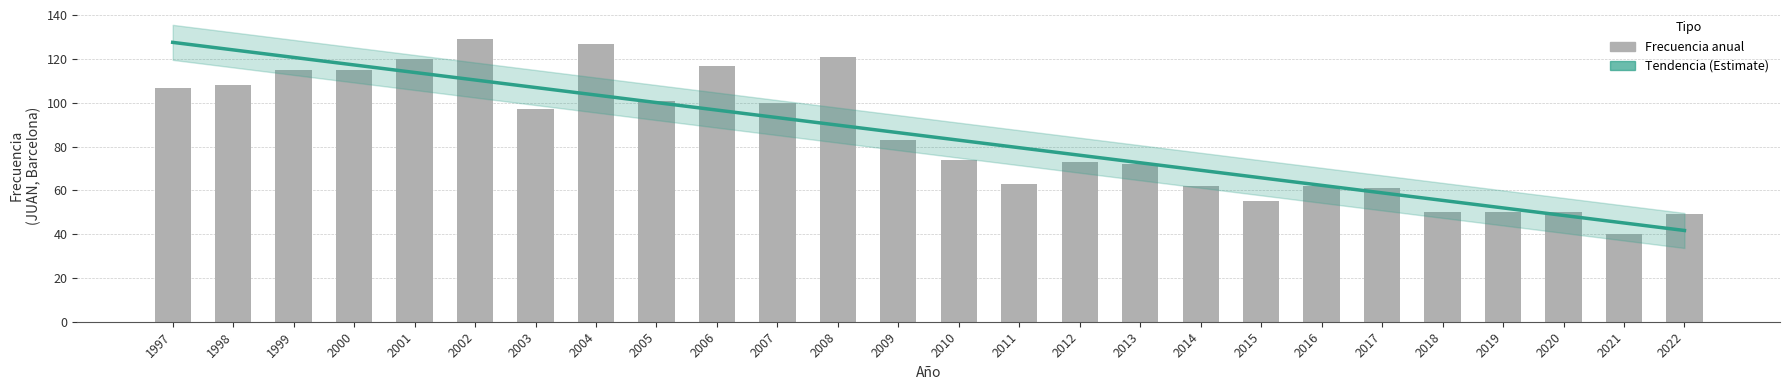

What is the minimum value shown in the chart?

40